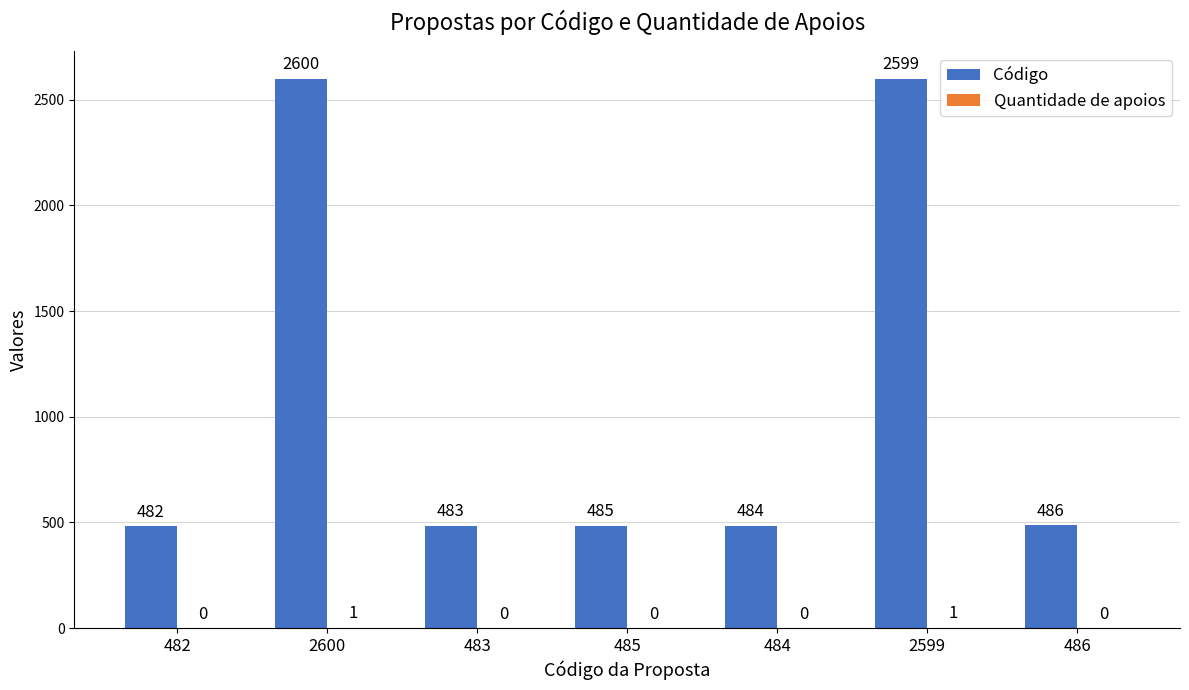

Which series has the largest total across all categories?

Código